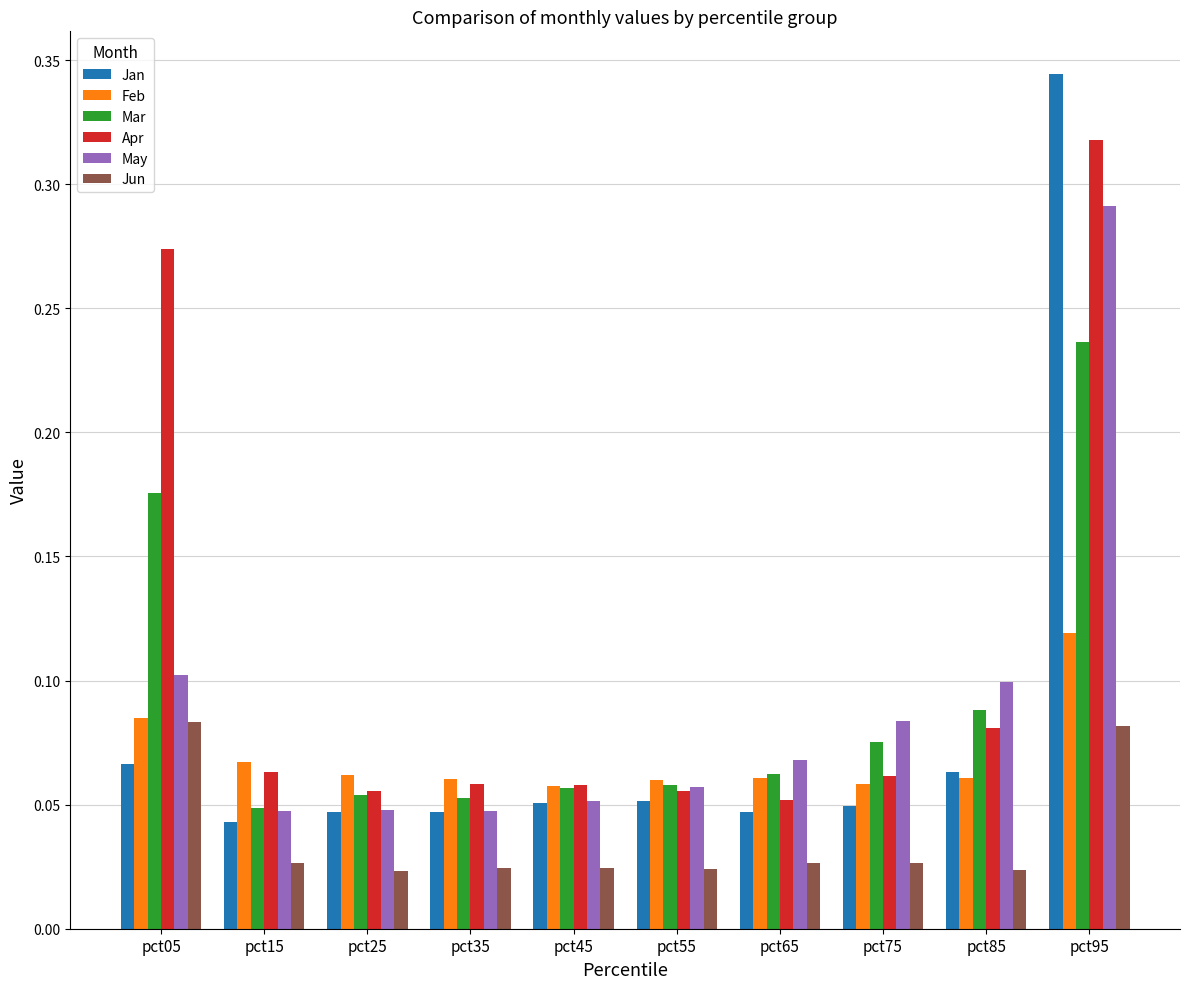

The value of May at pct65 is 0.1. True or false?

True